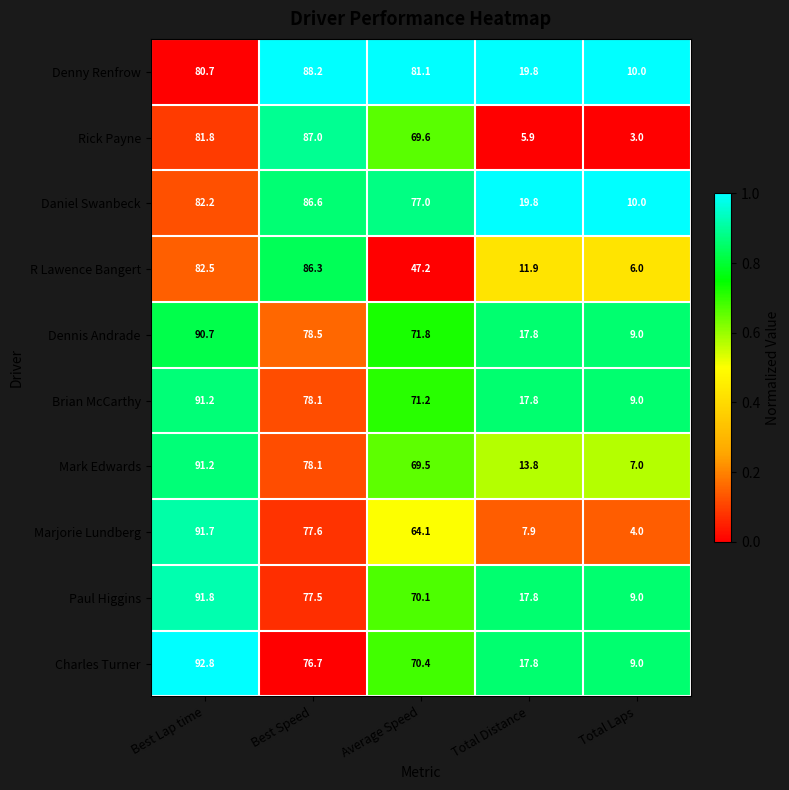

Where does the Denny Renfrow series first go above 80?

Best Lap time